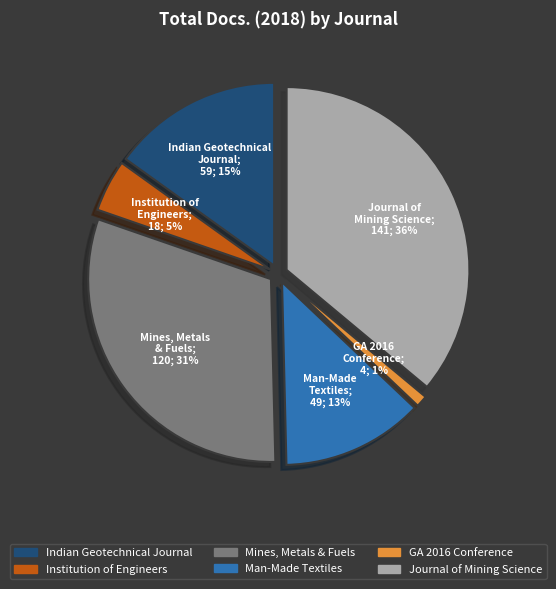

Count the number of slices in the pie.

6